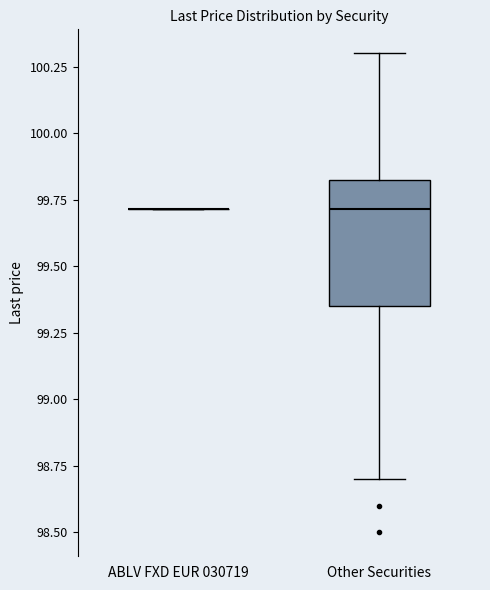

Reading left to right, read every box against the y-axis: the position of its median line, the range the box covers, and the ends of its whiskers. The values are not printed on the chart, so give them approximately, as read against the axis.

ABLV FXD EUR 030719: box collapsed to a line at 99.70, whiskers 99.70 to 99.70
Other Securities: median 99.70, box 99.35 to 99.85, whiskers 98.70 to 100.30